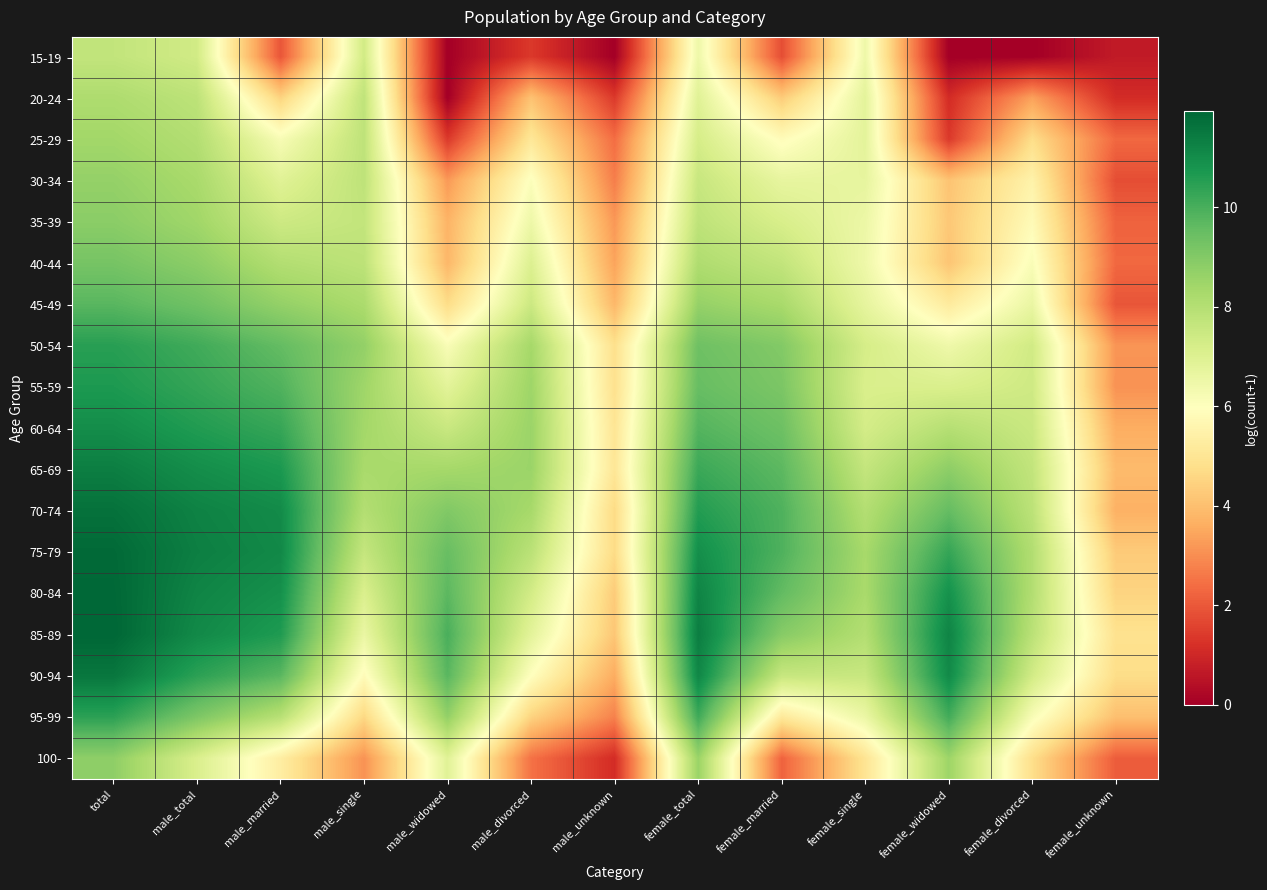

At female_divorced, list the series in order from largest to smallest.

75-79, 80-84, 85-89, 70-74, 65-69, 60-64, 55-59, 50-54, 90-94, 45-49, 95-99, 40-44, 35-39, 30-34, 100-, 25-29, 20-24, 15-19